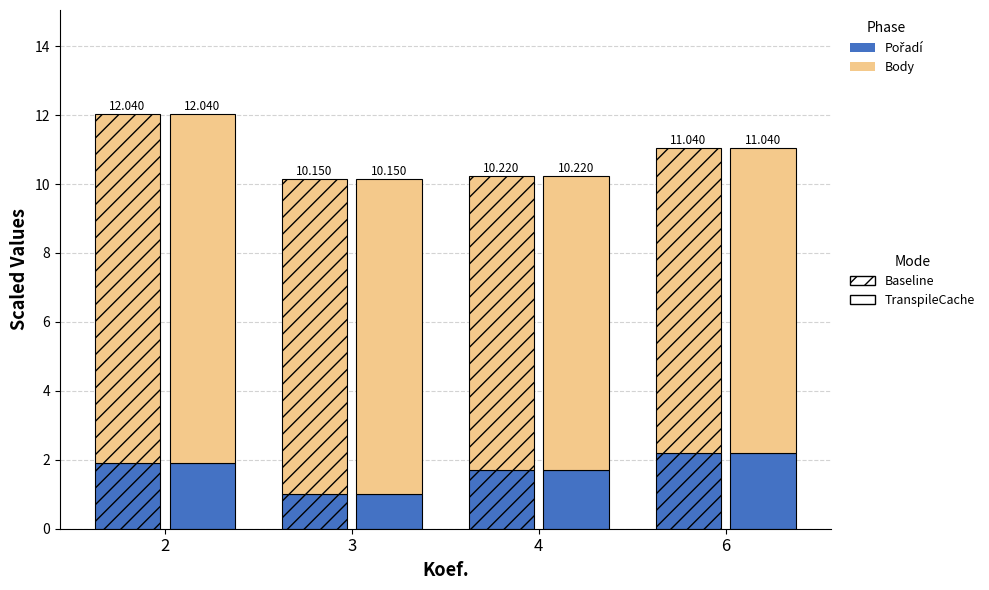

Is the value of Pořadí at 3 greater than the value of Body (TC) at 6?

No